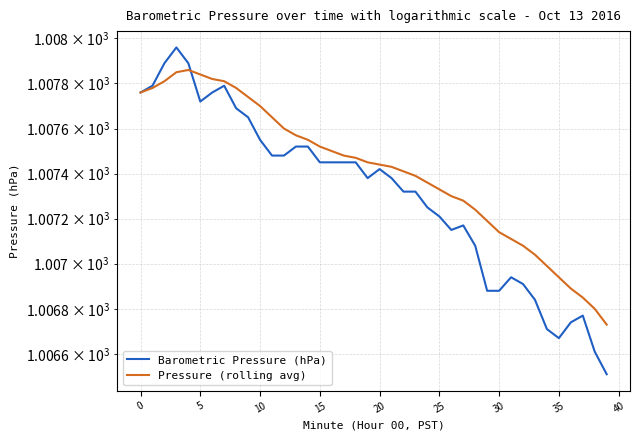

What is the difference between the second highest and minimum values in the Barometric Pressure (hPa) series?

1.4